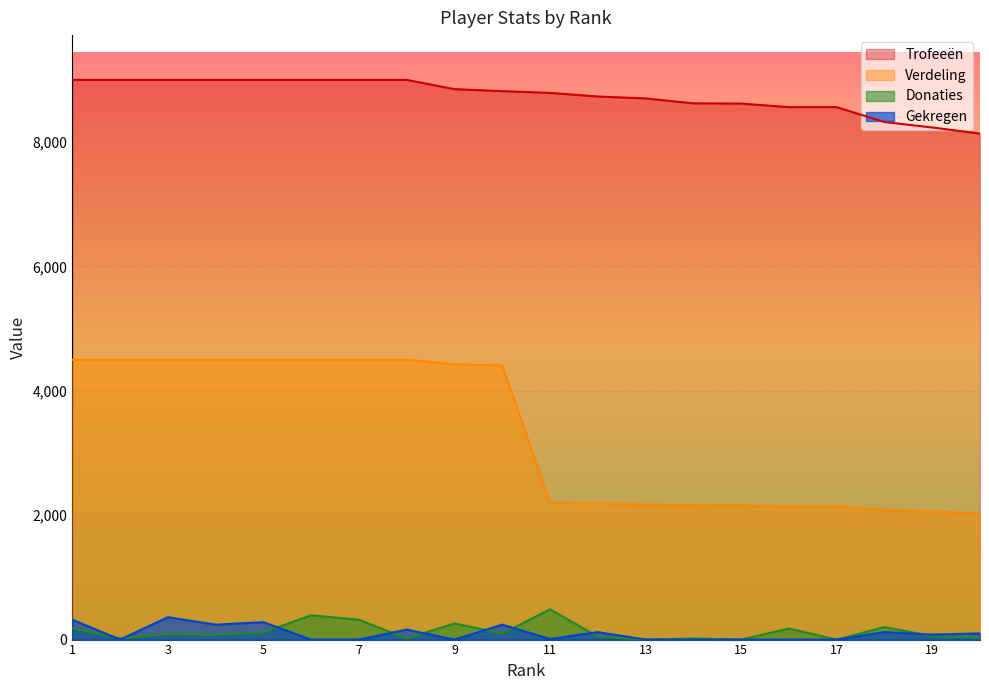

Reading left to right, transcribe all the data shown in this chart.

Trofeeën: 9000	9000	9000	9000	9000	9000	9000	9000	8851	8819	8791	8733	8702	8623	8619	8562	8562	8322	8235	8136
Verdeling: 4500	4500	4500	4500	4500	4500	4500	4500	4425	4409	2197	2183	2175	2155	2154	2140	2140	2080	2058	2034
Donaties: 183	20	86	76	116	391	320	18	260	97	487	48	0	18	0	178	0	202	54	34
Gekregen: 320	0	360	240	280	0	0	160	0	240	10	120	0	0	0	0	0	120	80	100